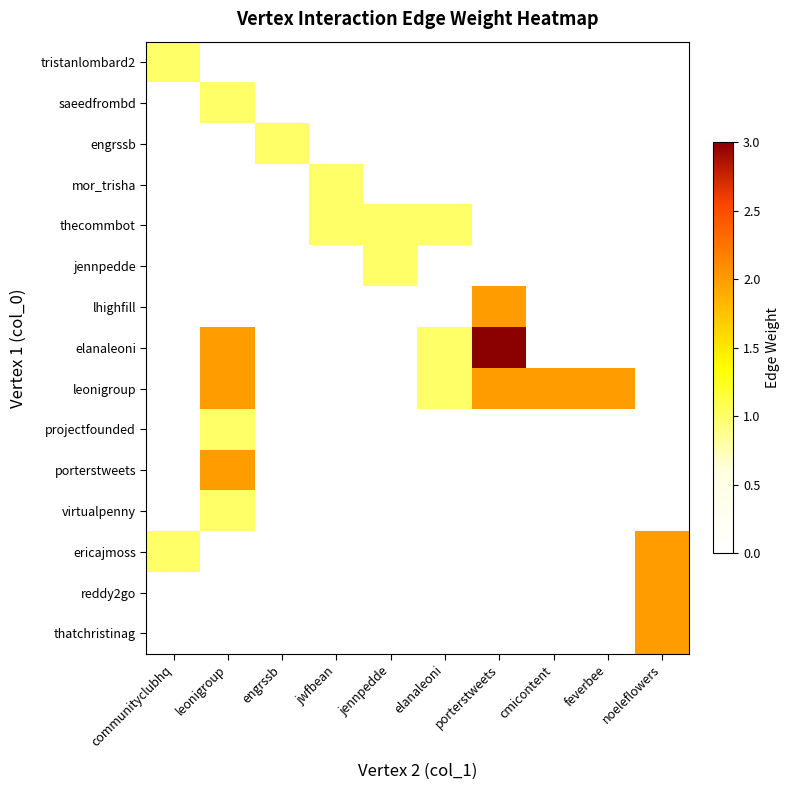

Between leonigroup and cmicontent, which series saw the biggest shift?

elanaleoni